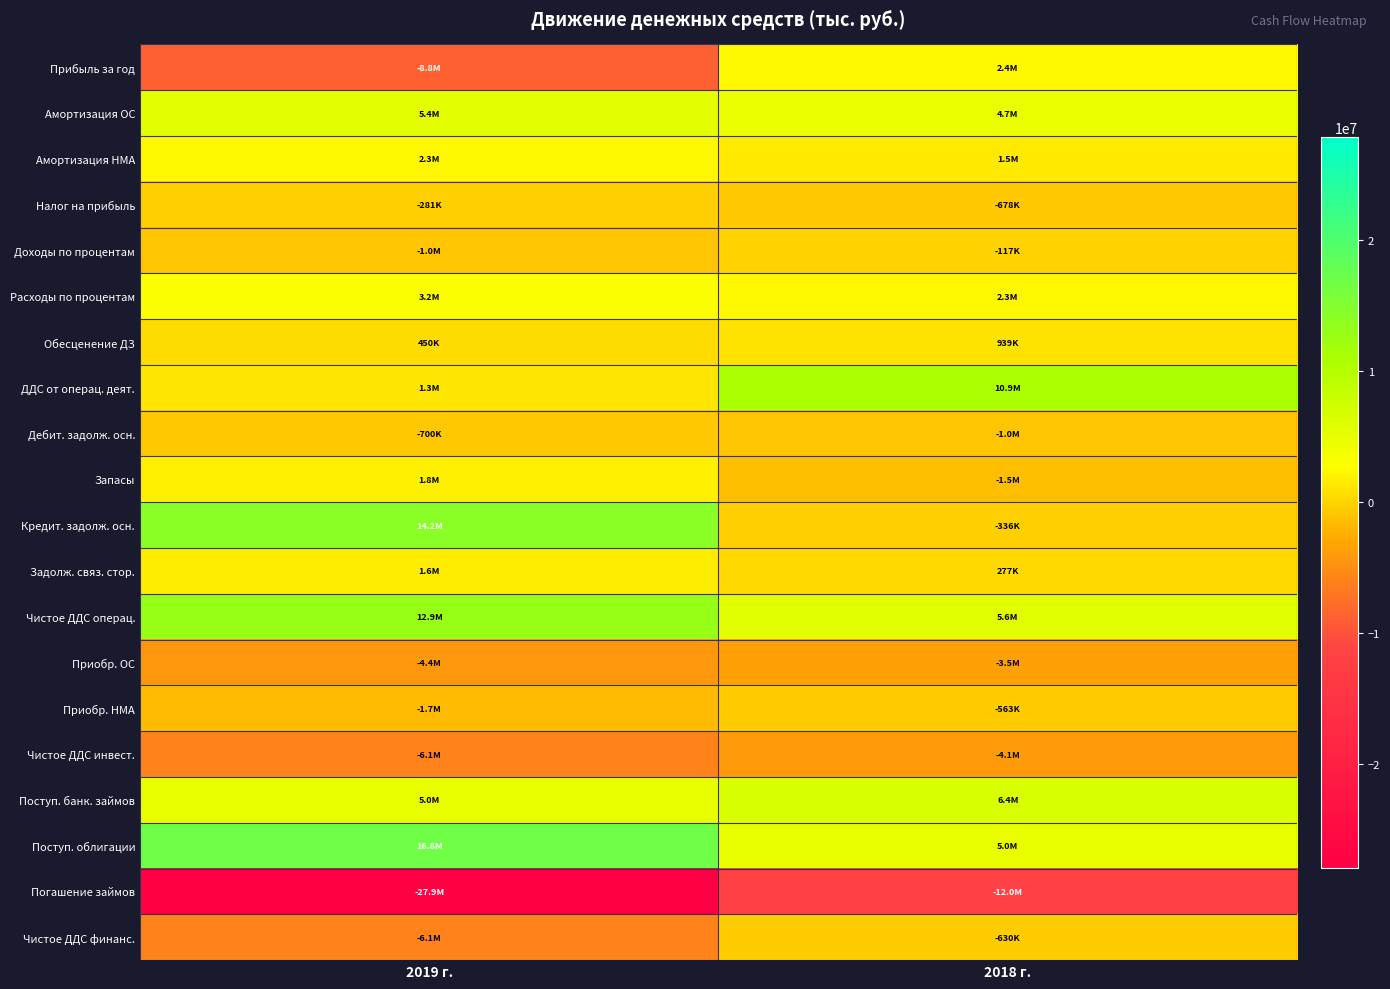

Which series has the widest spread of values?

Погашение займов